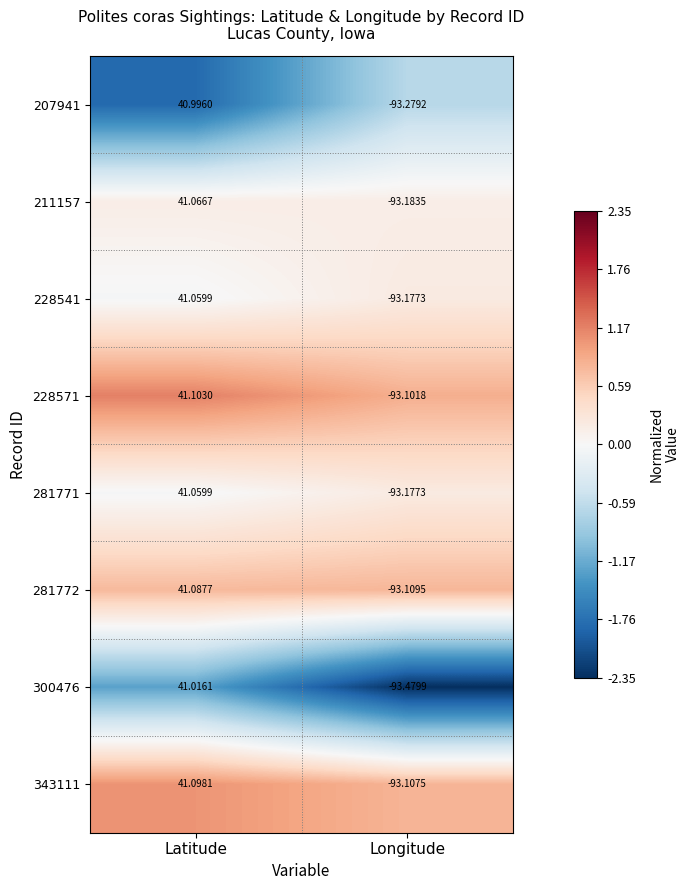

At which label does 300476 first exceed 41?

Latitude